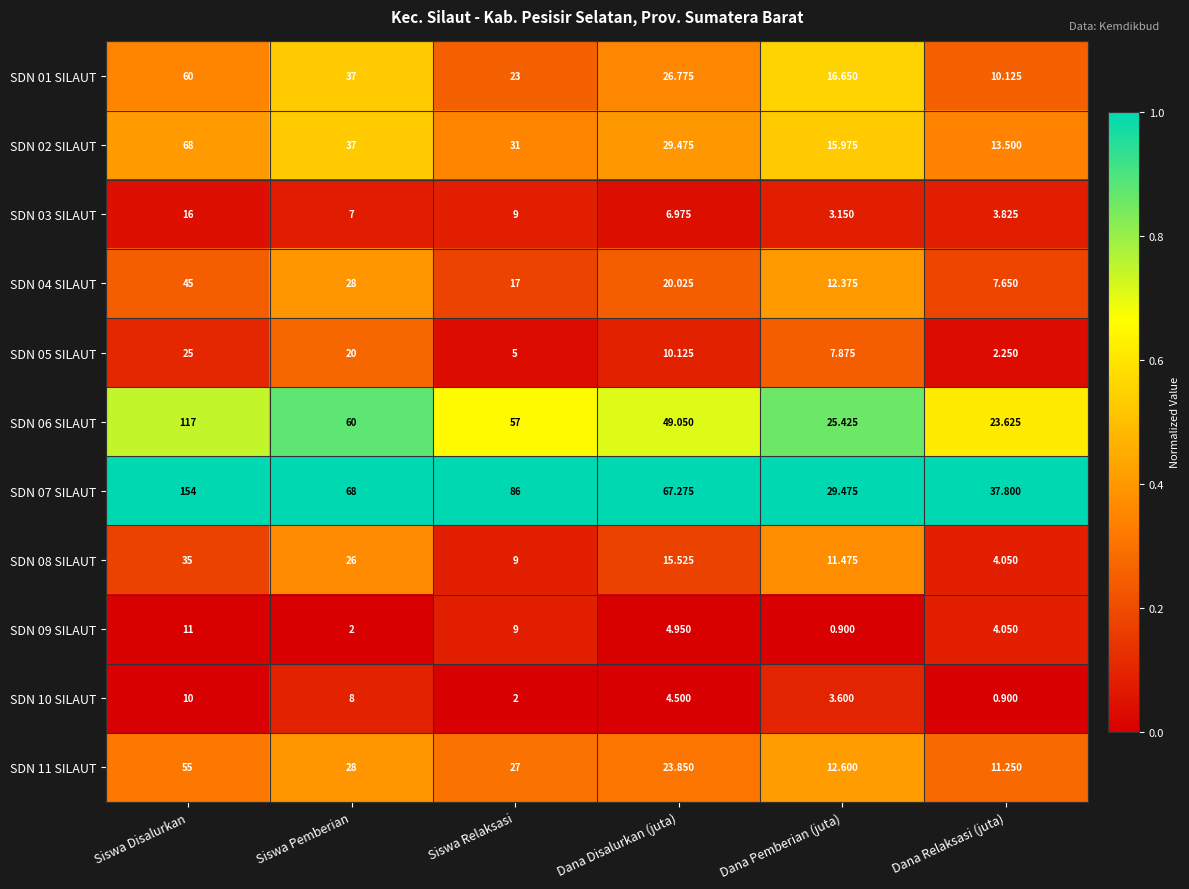

List the labels in order of SDN 11 SILAUT value, largest first.

Siswa Disalurkan, Siswa Pemberian, Siswa Relaksasi, Dana Disalurkan (juta), Dana Pemberian (juta), Dana Relaksasi (juta)